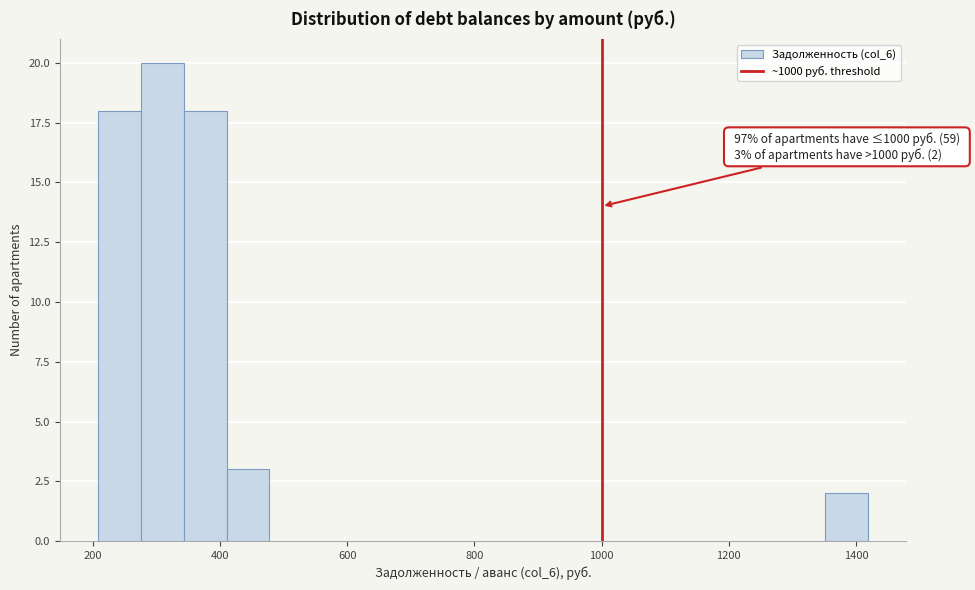

Around what value on the x-axis is the tallest bar? Give the approximate position of its centre, as read against the axis.

300